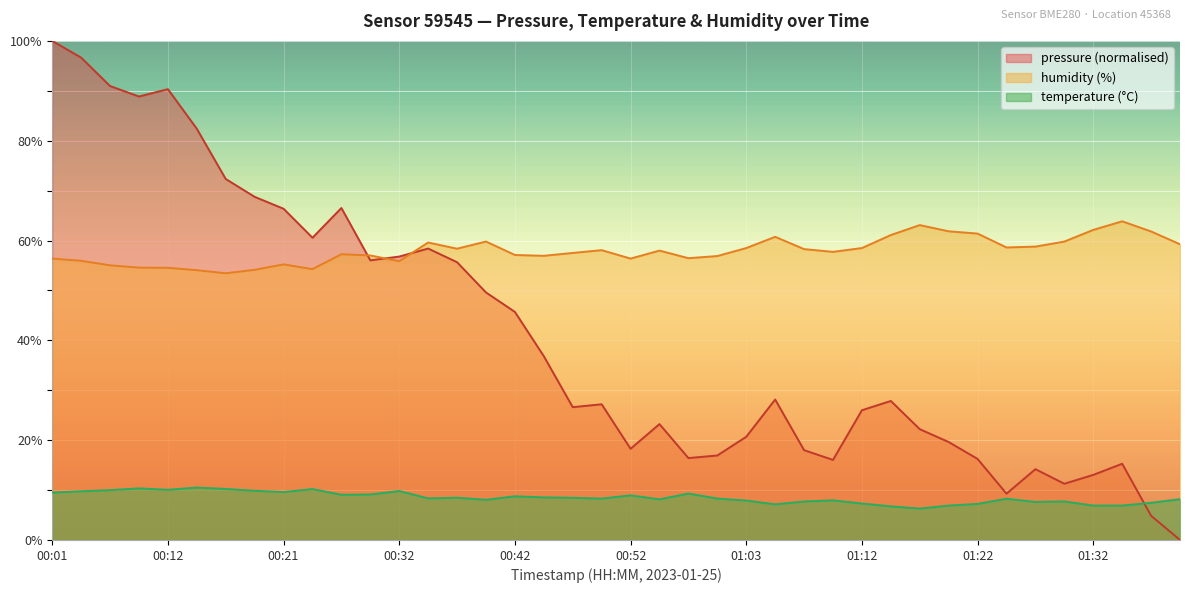

Where is the first local maximum for temperature?

00:09